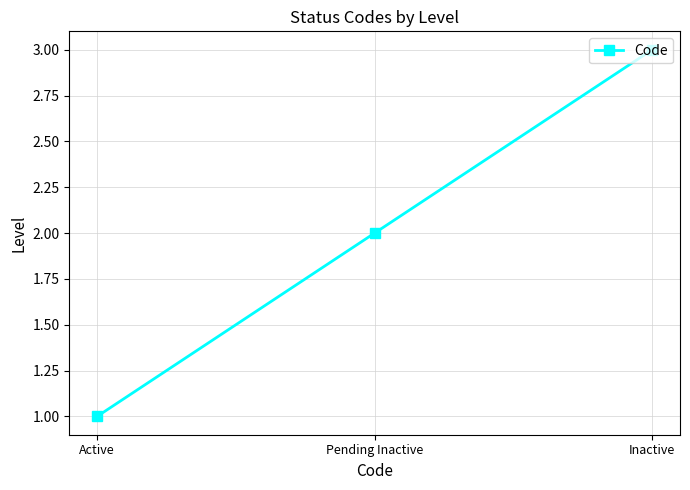

Which has a higher value, Pending Inactive or Active?

Pending Inactive